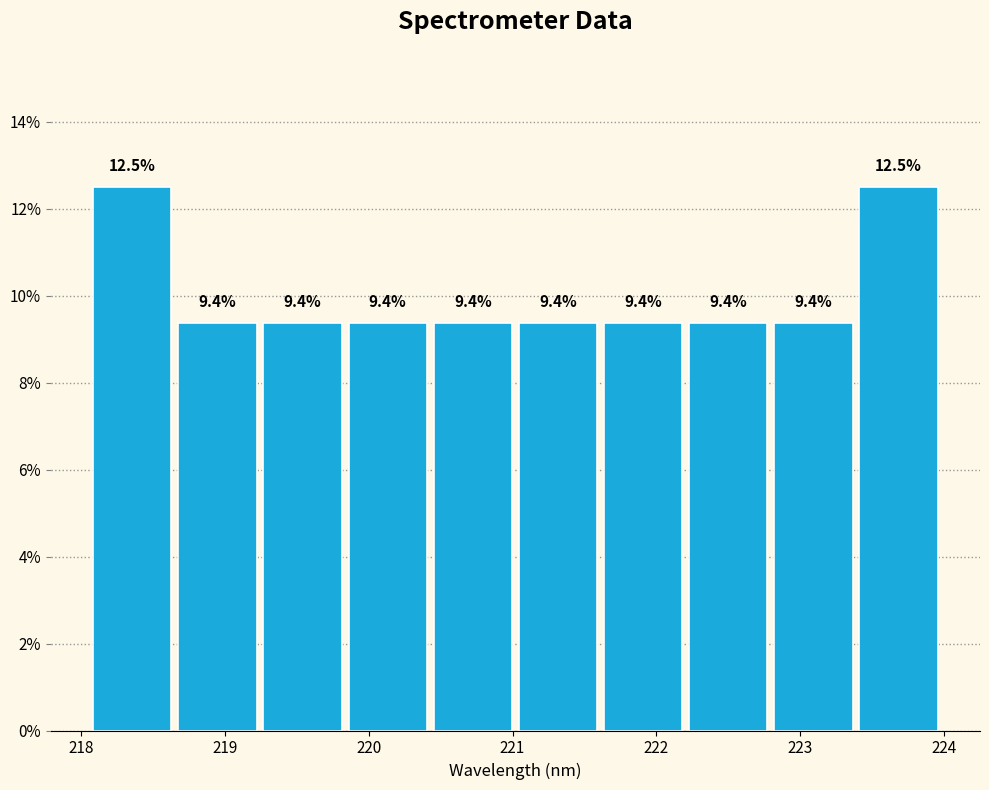

How tall is the bar that spans 222.2 to 222.8 on the x-axis? The bar edges are not printed on the chart, so give them approximately, as read against the axis.

9.4